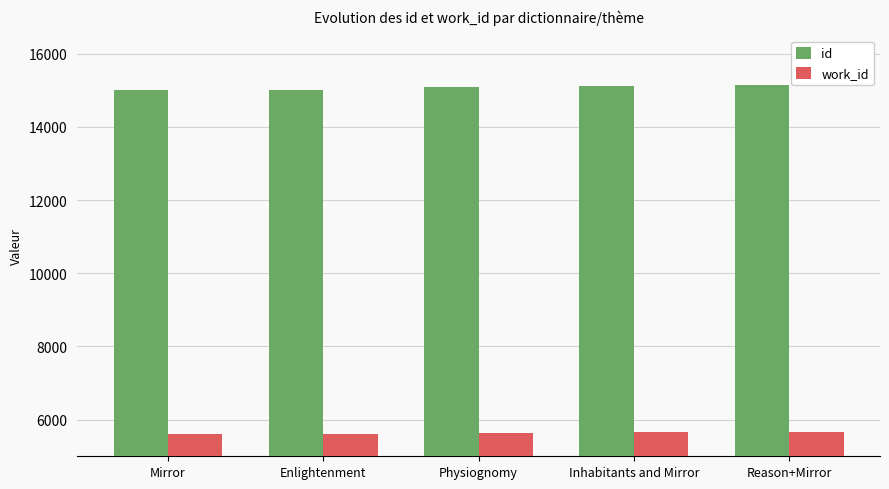

What is the total value across all series at Mirror?

20618